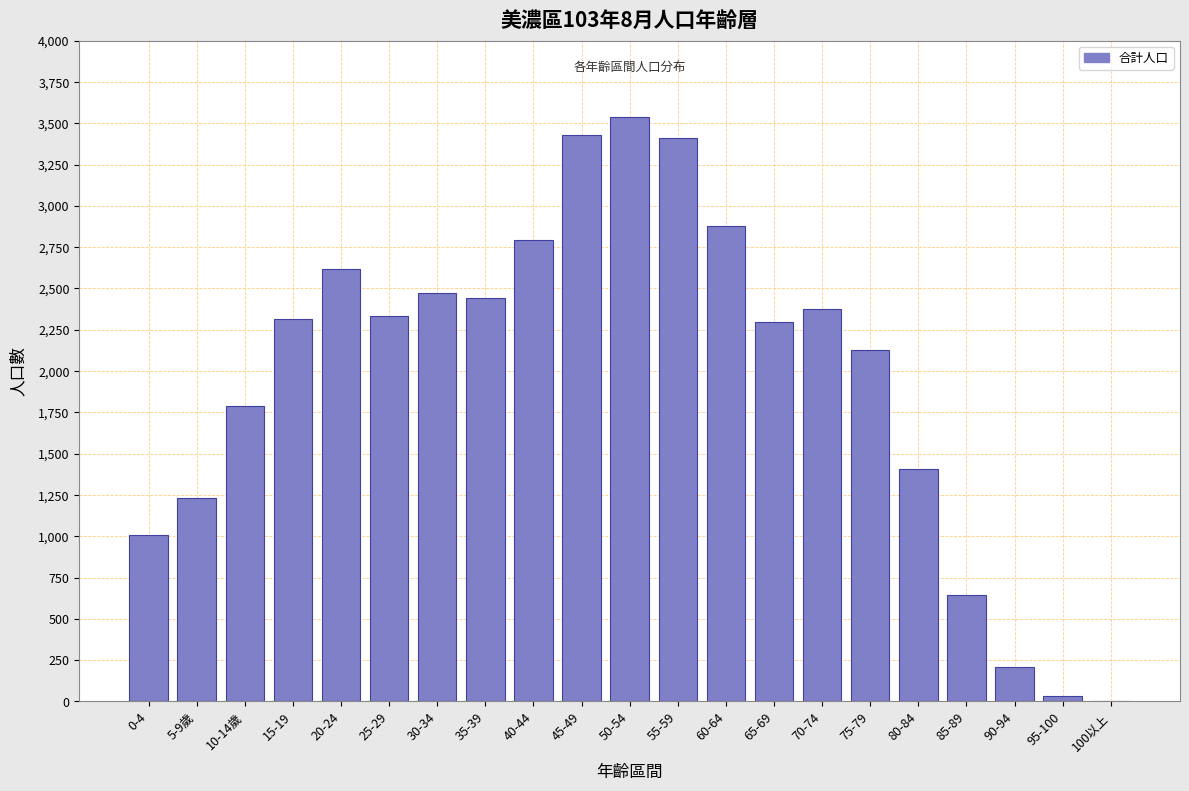

Reading left to right, transcribe all the data shown in this chart.

0-4=1007	5-9歲=1234	10-14歲=1790	15-19=2317	20-24=2615	25-29=2336	30-34=2474	35-39=2445	40-44=2792	45-49=3431	50-54=3537	55-59=3413	60-64=2878	65-69=2298	70-74=2373	75-79=2128	80-84=1410	85-89=645	90-94=211	95-100=36	100以上=2